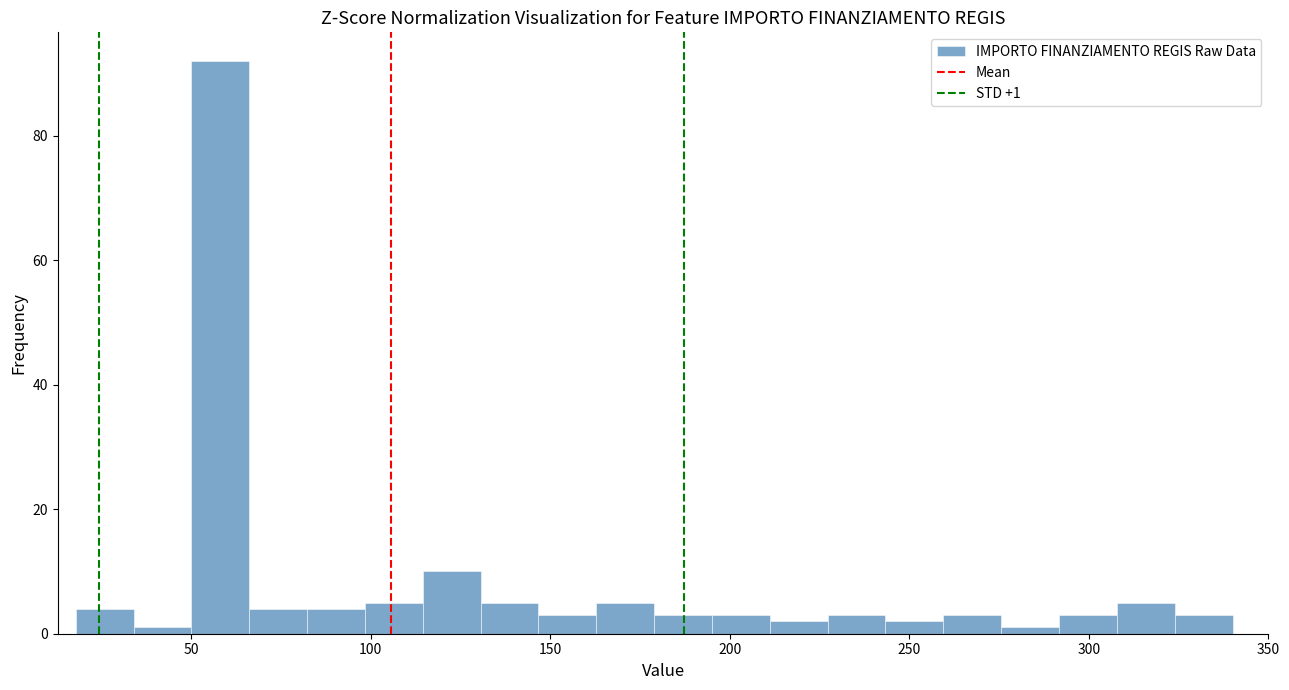

Around what value on the x-axis is the tallest bar? Give the approximate position of its centre, as read against the axis.

60